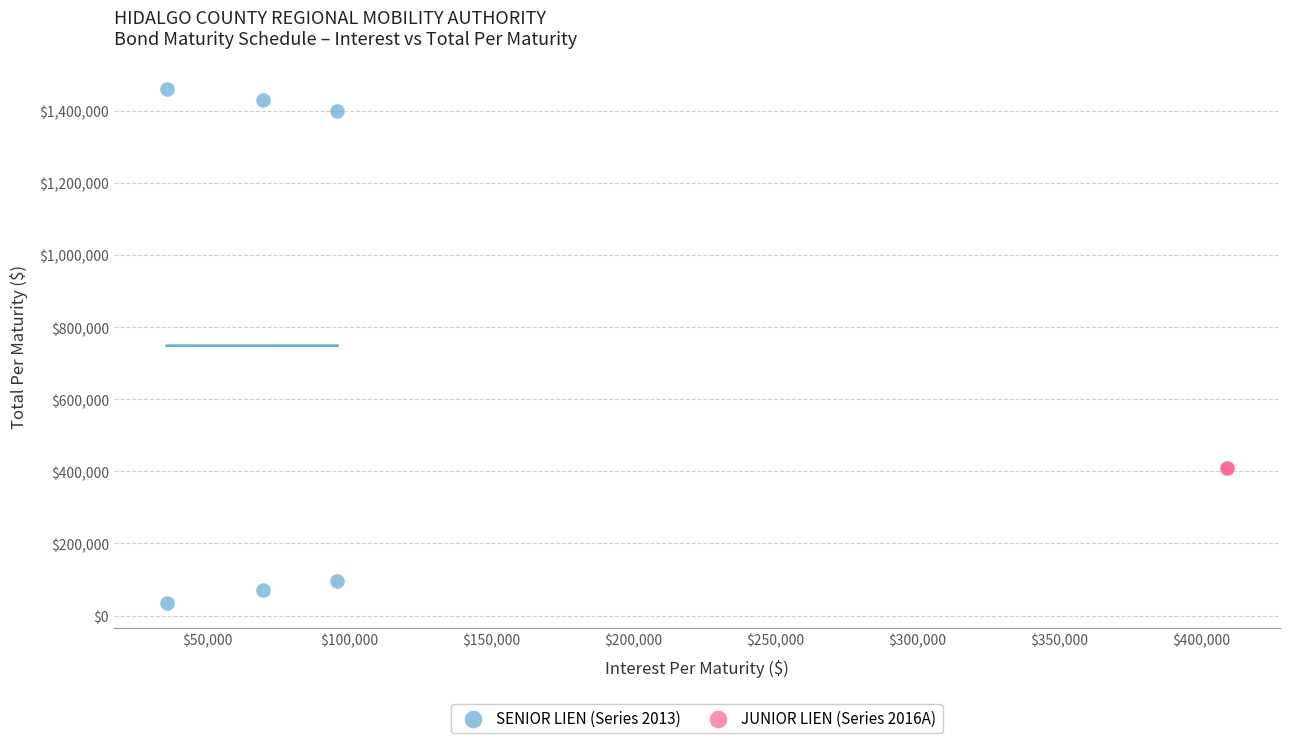

Which series reaches the minimum Y coordinate?

SENIOR LIEN (Series 2013)